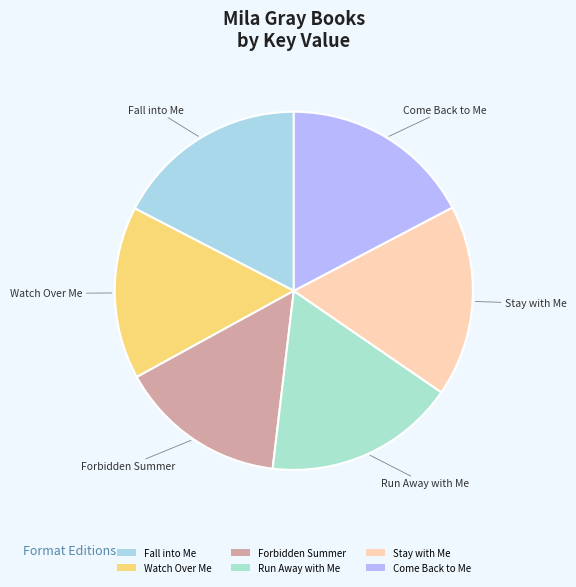

Does Fall into Me represent more than half of the total?

No